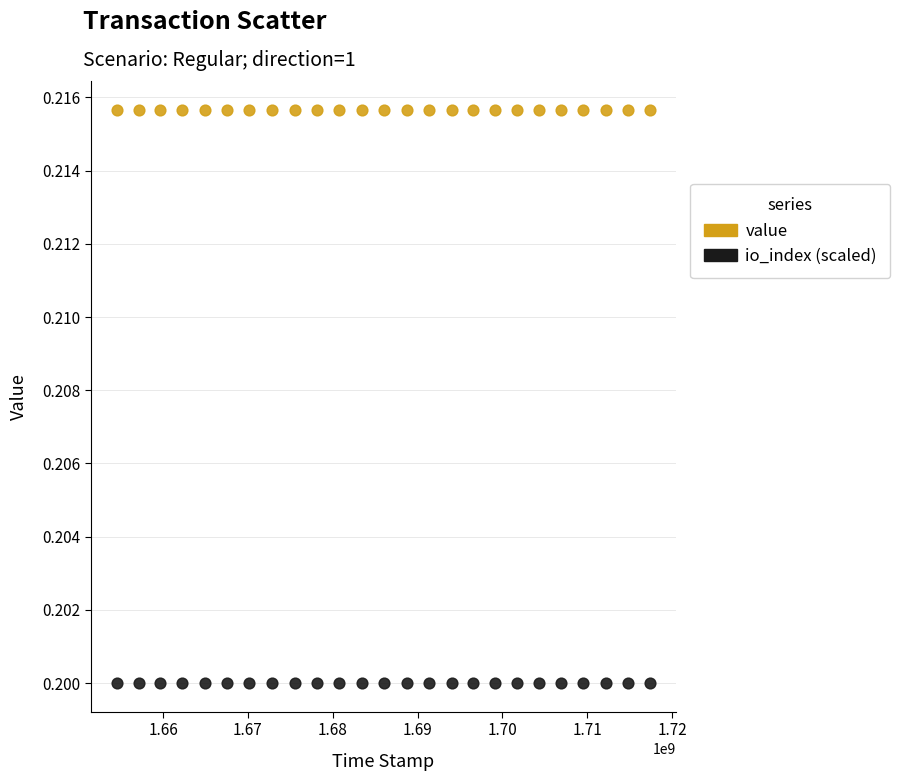

Which series reaches the minimum Y coordinate?

io_index (scaled)